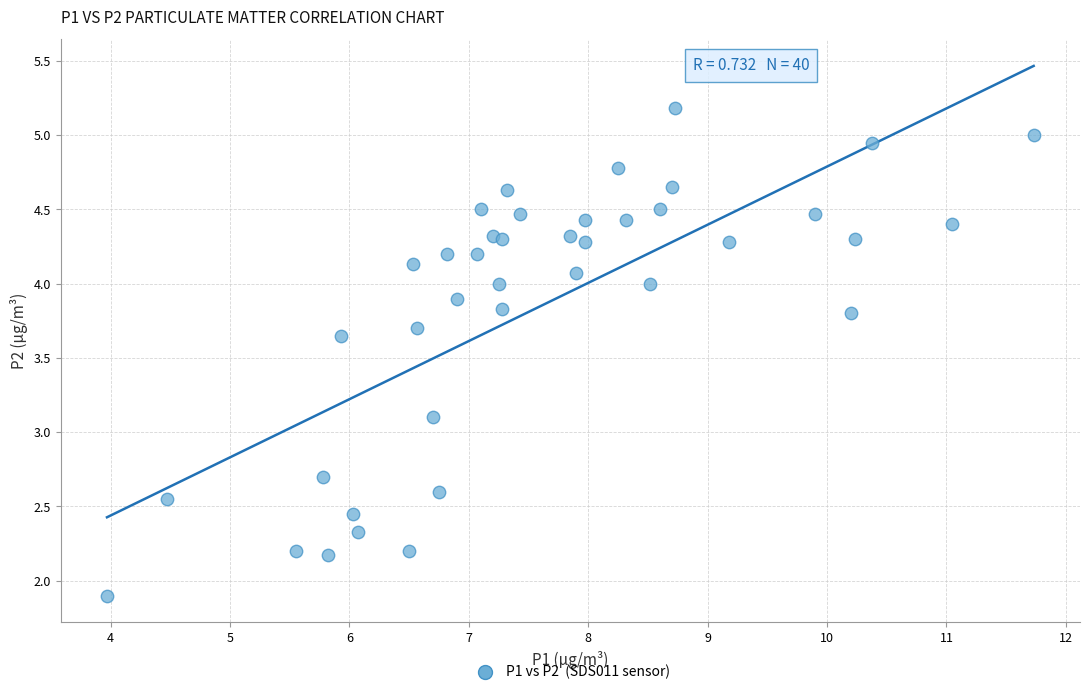

What Y value in the scatter plot is closest to 3?

3.1